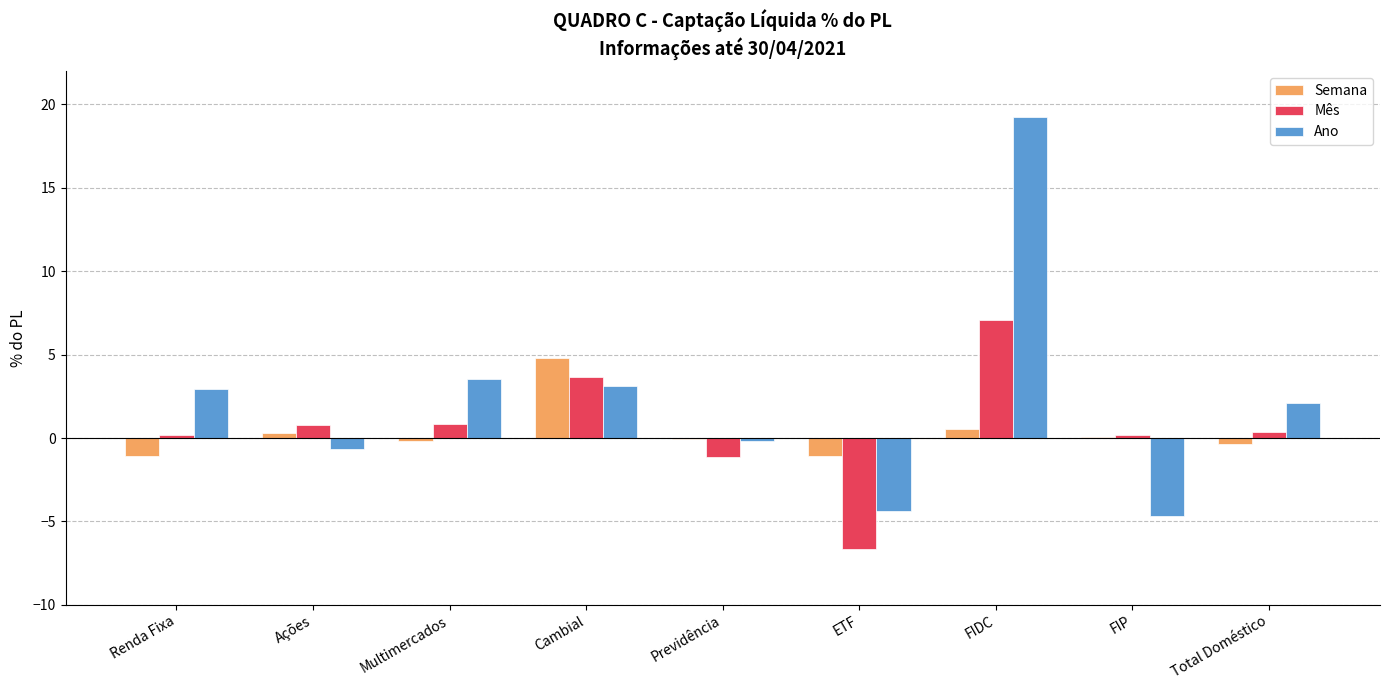

Which category has the highest value across all series?

FIDC